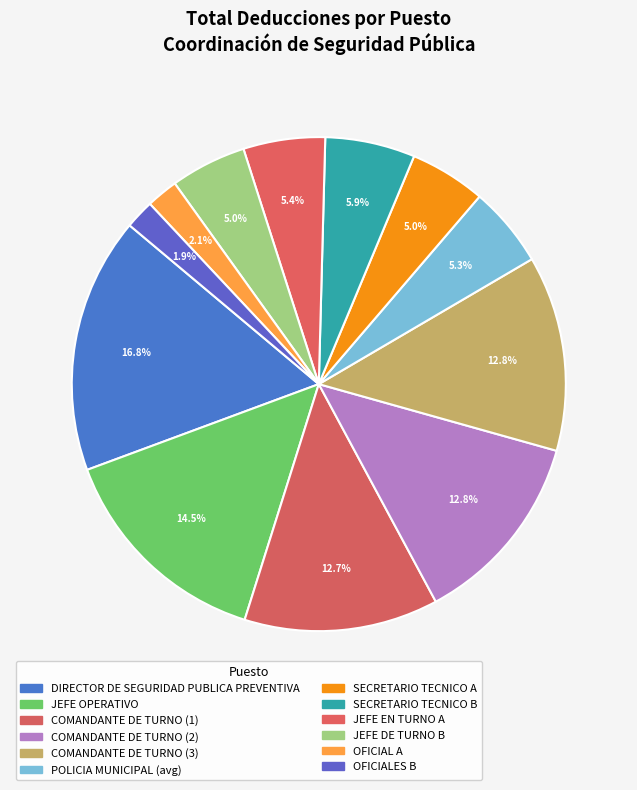

How many segments does this pie chart have?

12